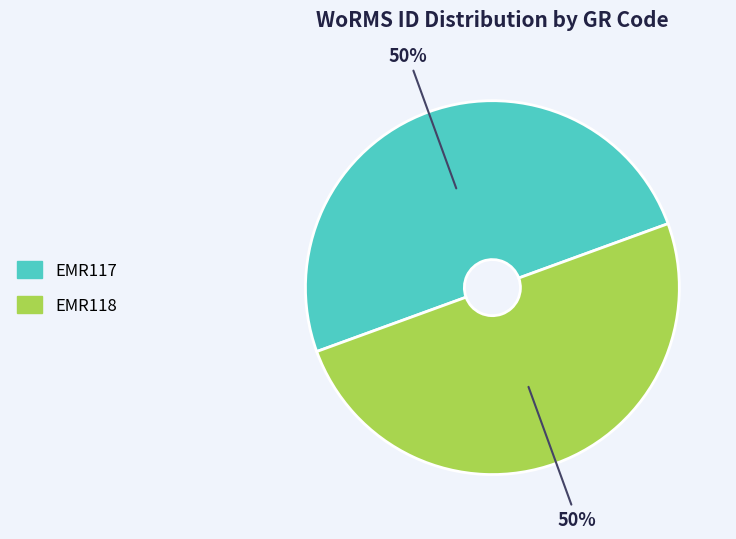

Approximately how many times larger is the value at EMR118 compared to EMR117?

1.0